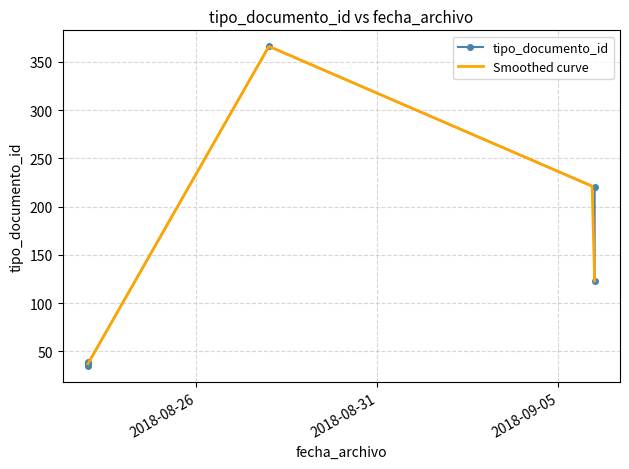

What is the change in value from 2018-08-28 to 2018-08-23?

-329